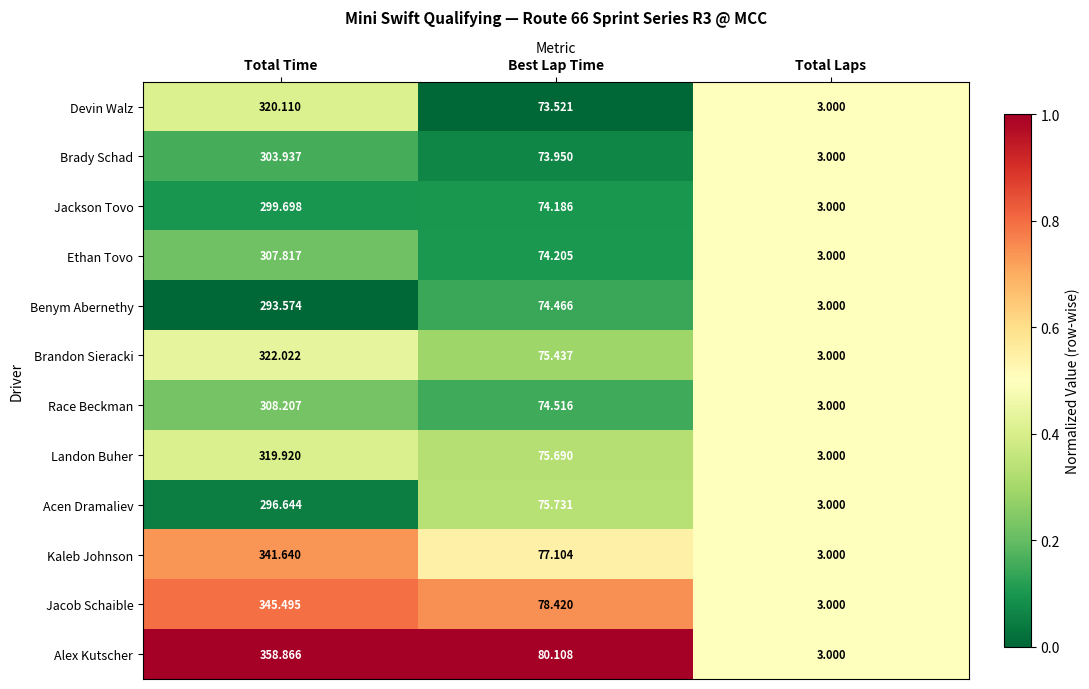

How many series are shown in this chart?

12